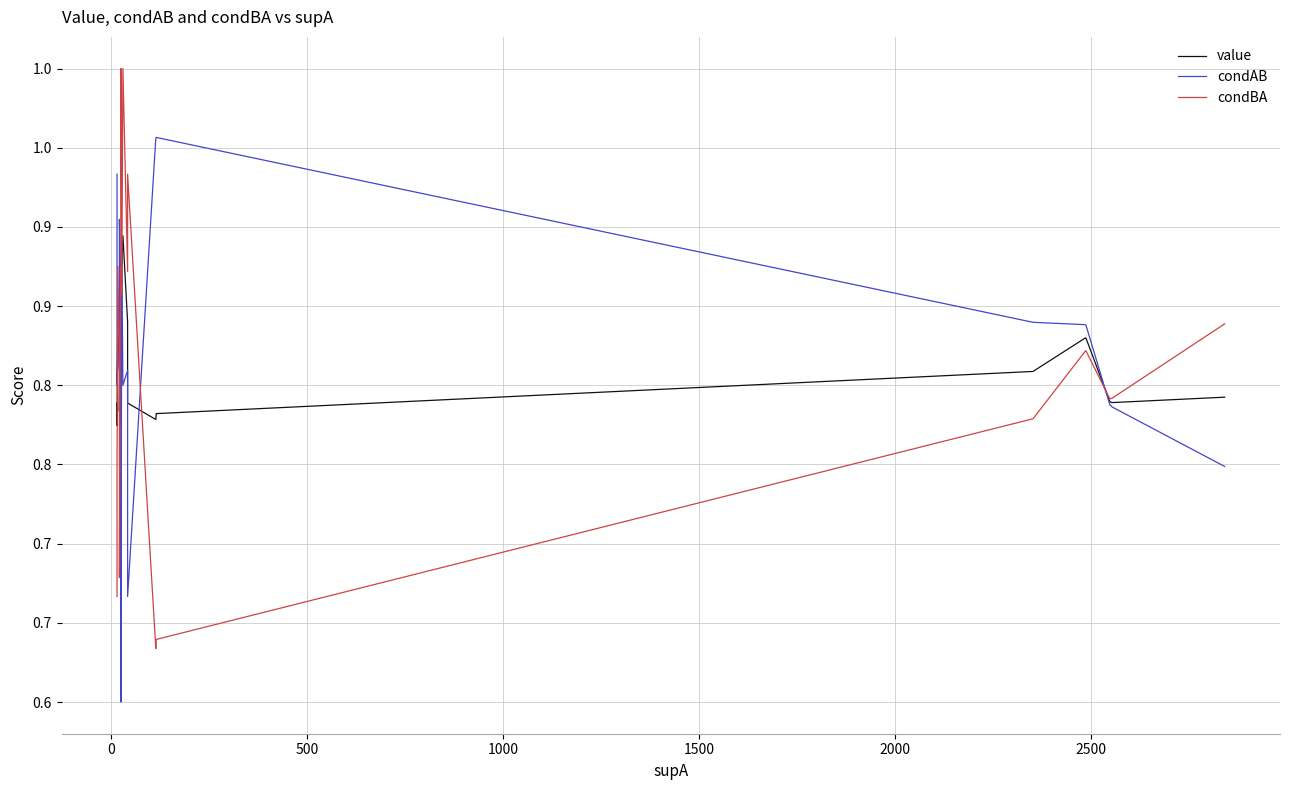

Between 500 and 2500, which is larger?

2500